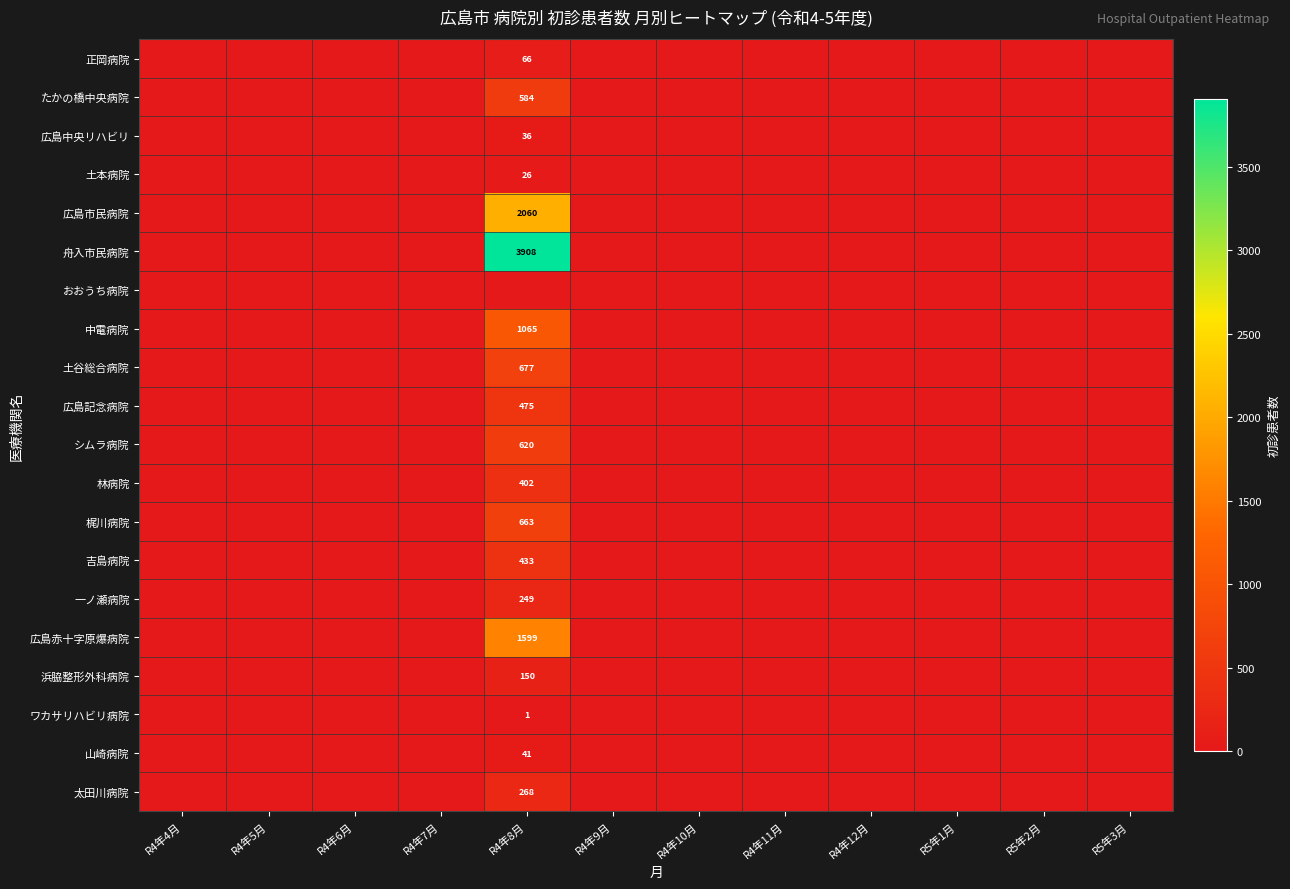

True or false: 広島赤十字原爆病院 has a value of 776 at R4年8月.

False